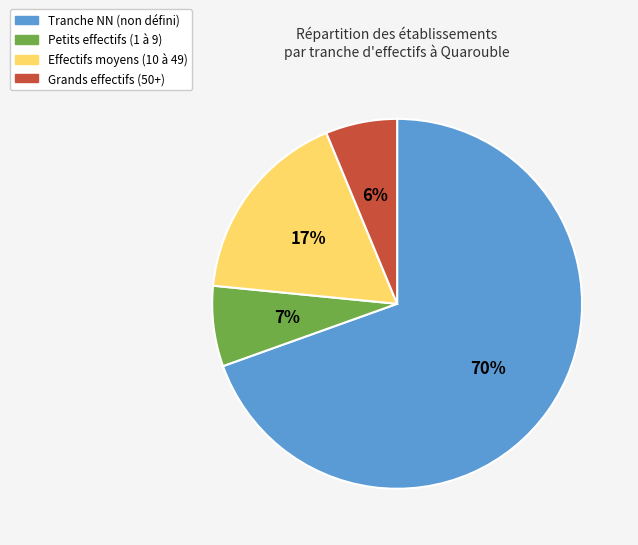

What percentage is the Grands effectifs (50+) slice, to the nearest percent?

6%